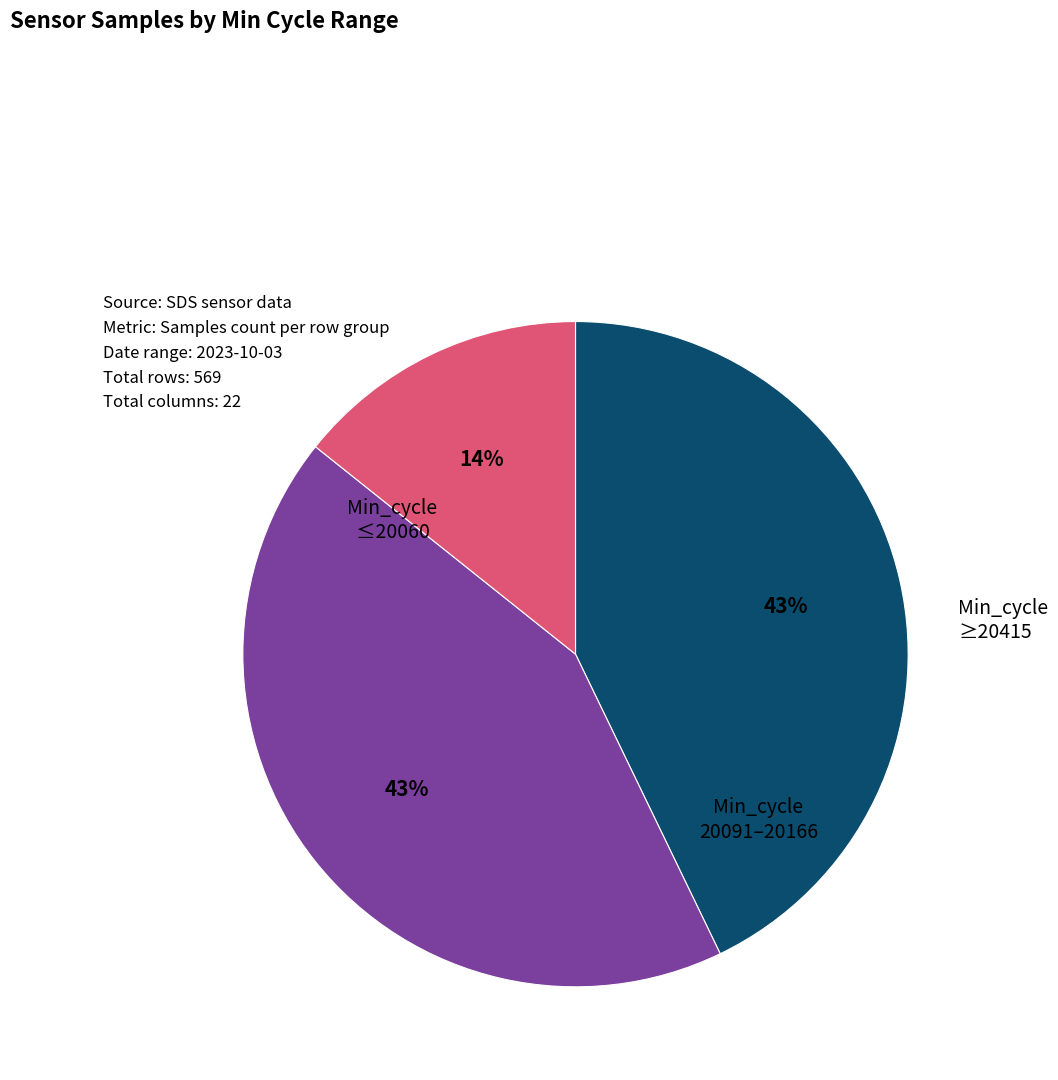

Does any single category account for the majority?

No